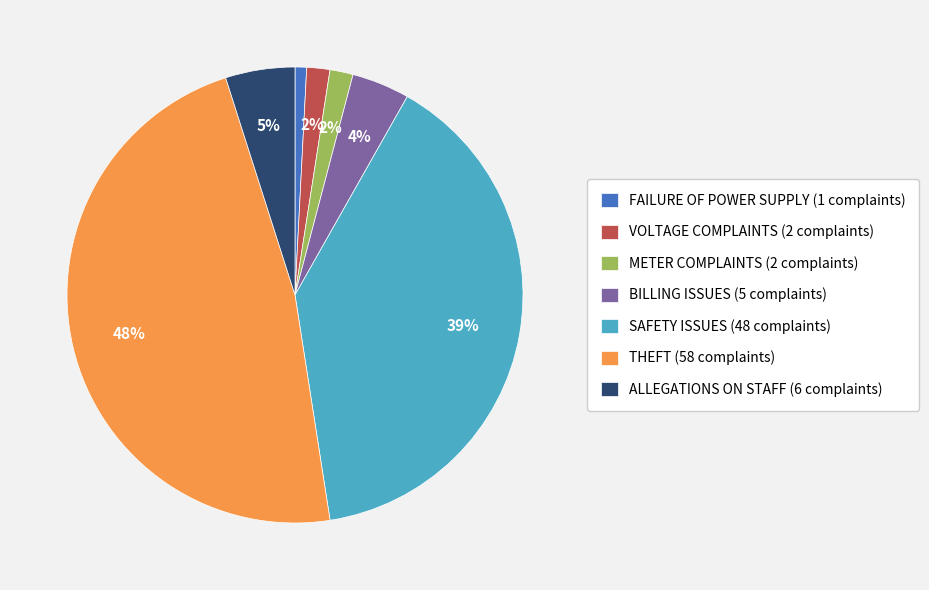

Which slice is the largest?

THEFT (58 complaints)